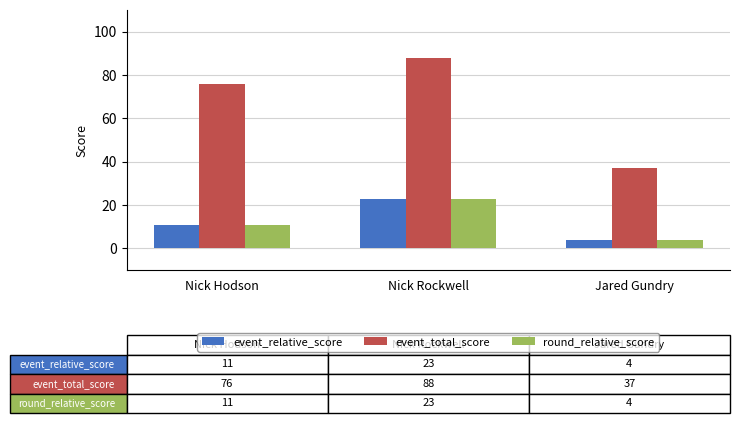

Which series changed the most between Nick Rockwell and Jared Gundry?

event_total_score